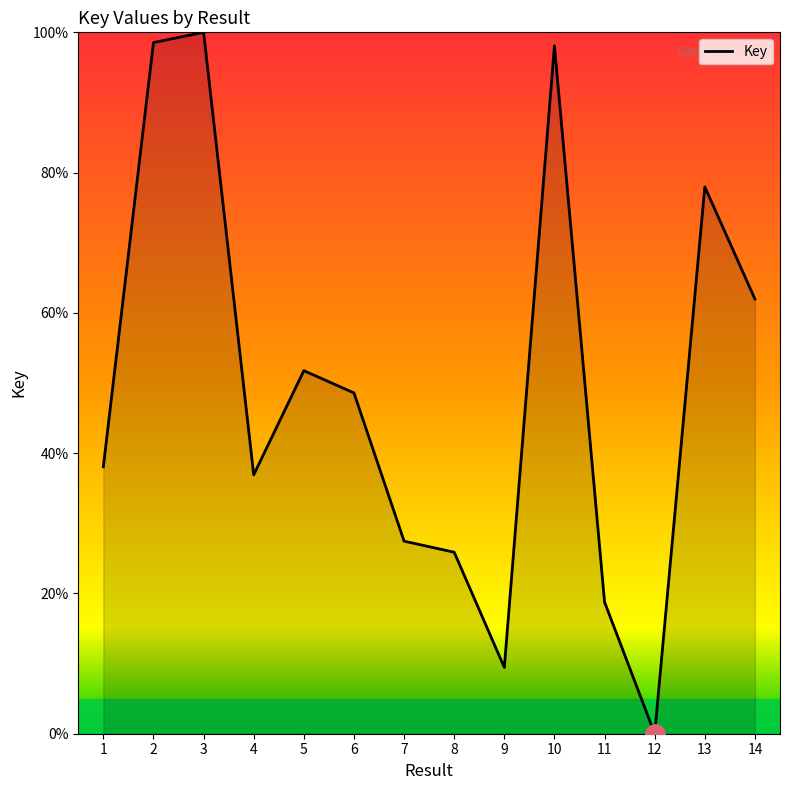

Approximately how many times larger is the value at 14 compared to 6?

1.3